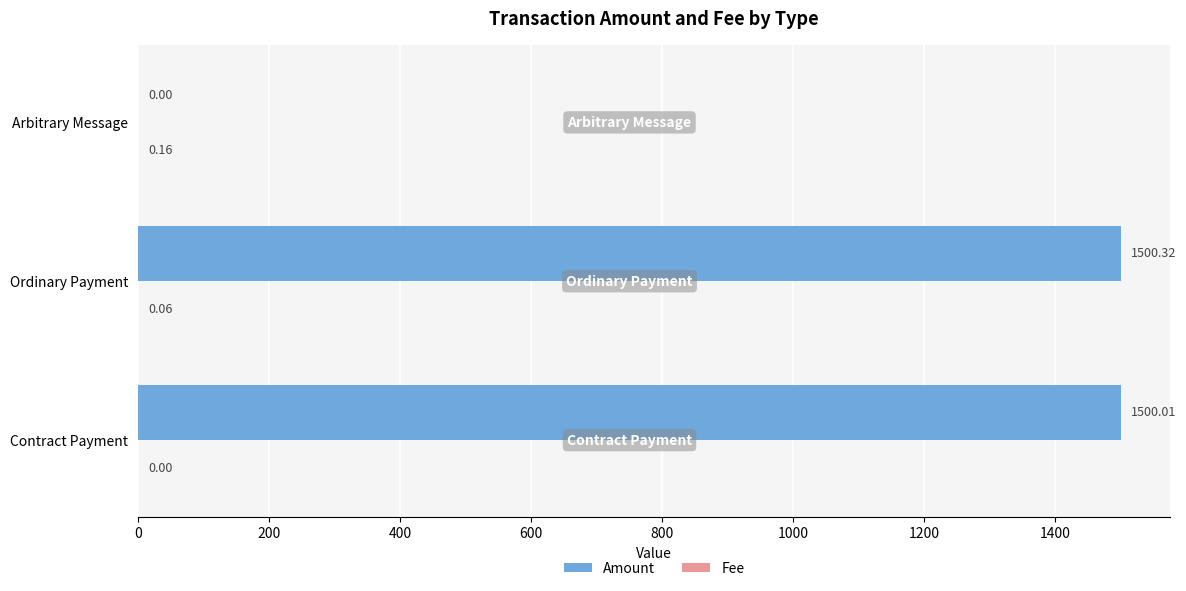

What is the greatest value displayed?

1500.3